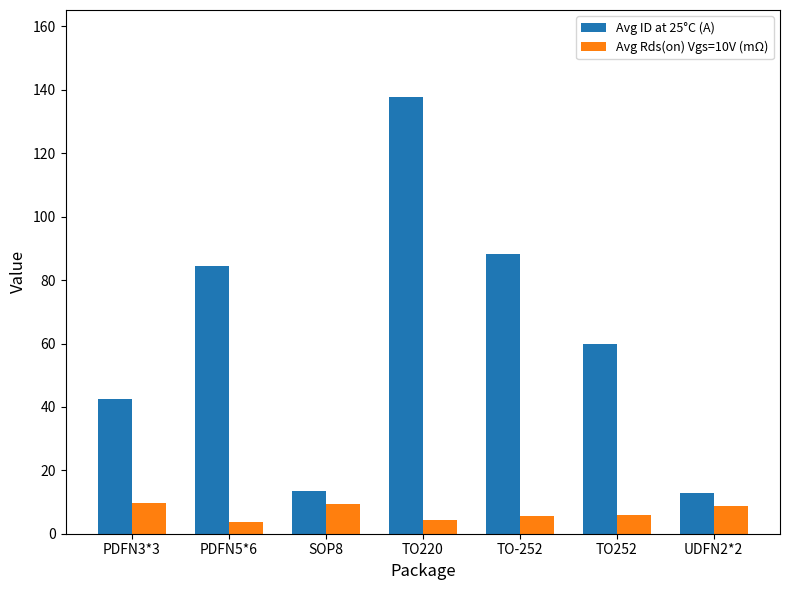

What is the difference between the highest and lowest values at PDFN5*6?

80.7